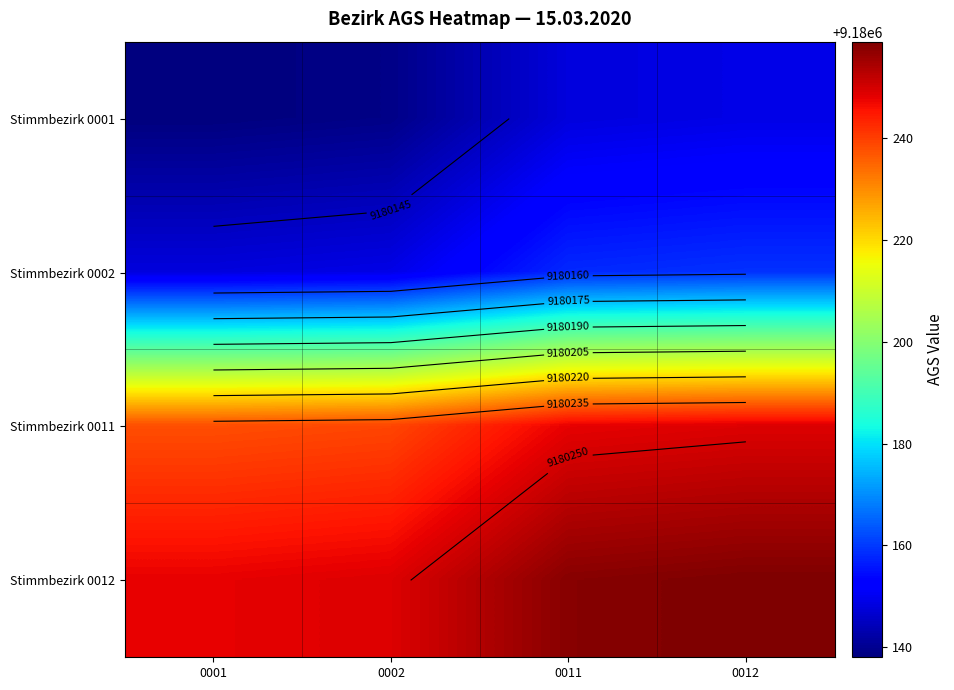

What is the total value across all series at 0002?

36720776